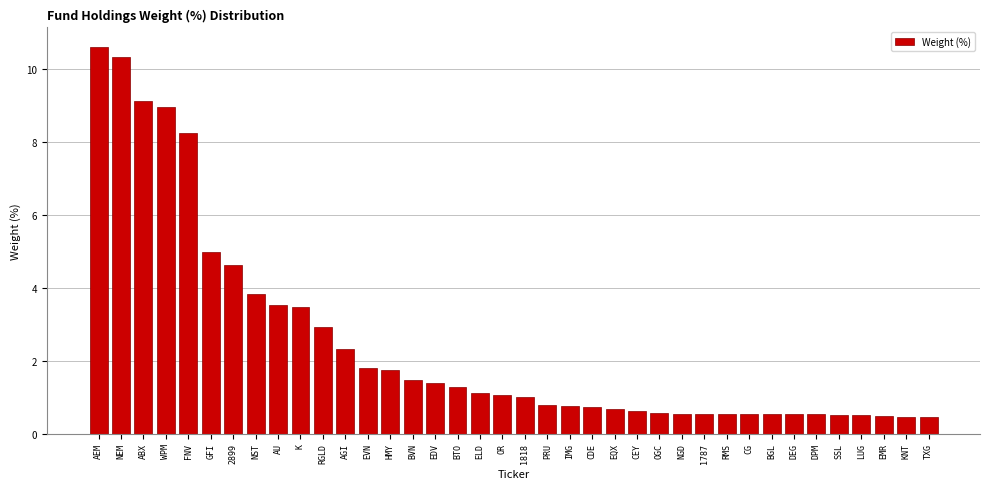

Is it true that the value at OGC is 0.6?

True